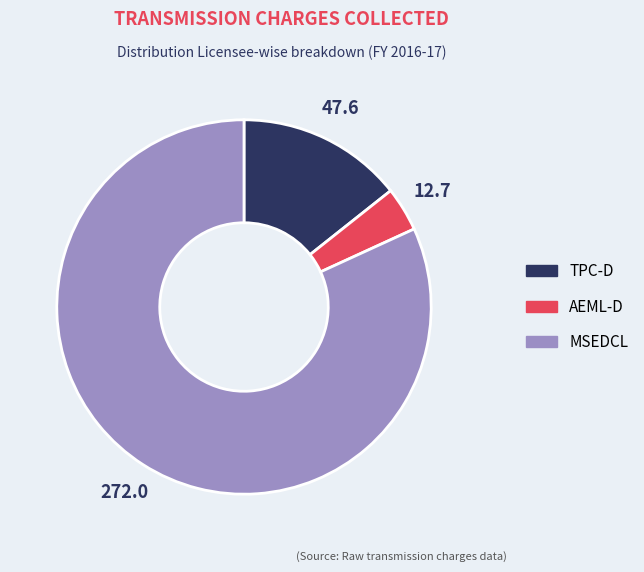

Between TPC-D and MSEDCL, which is larger?

MSEDCL